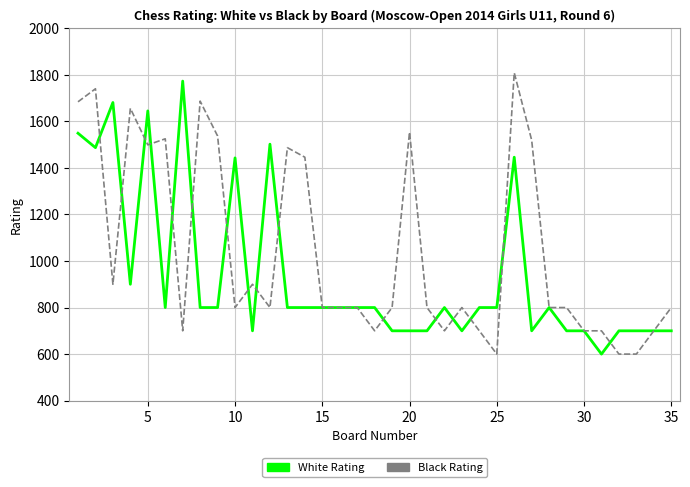

What is the minimum value shown in the chart?

600